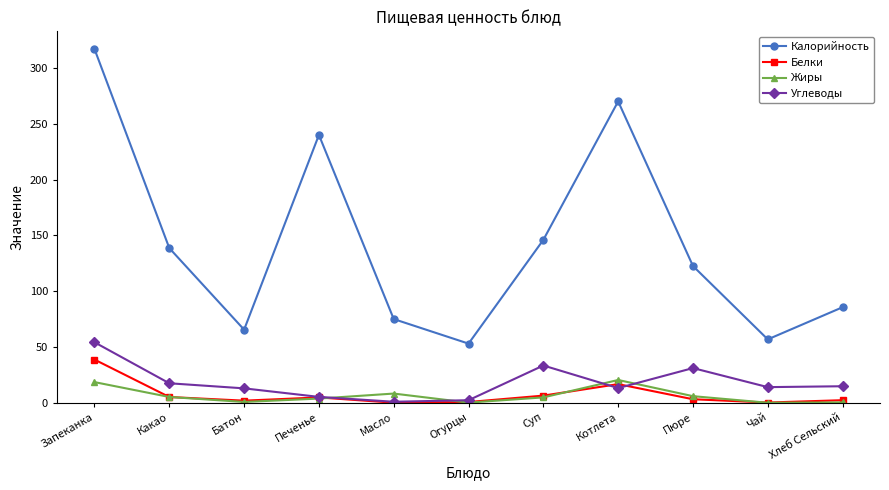

The value of Углеводы at Чай is 14.0. True or false?

True